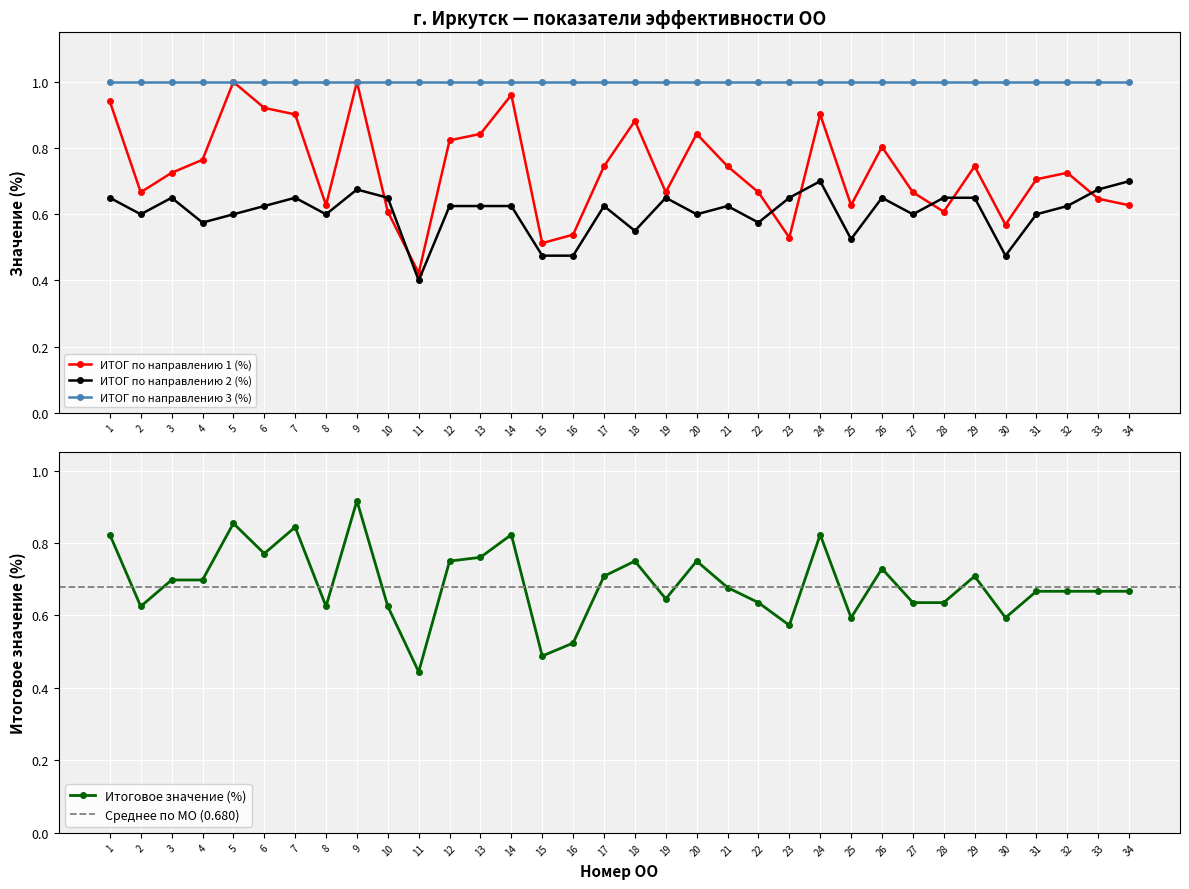

At which category does ИТОГ по направлению 1 (%) reach its first local valley?

2